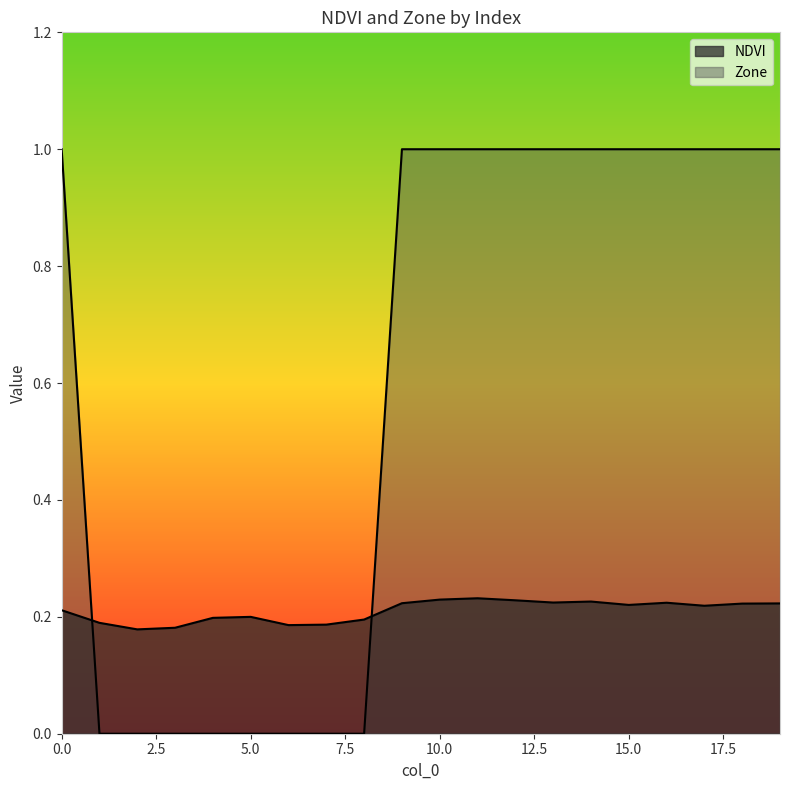

At which category is the sum across all series the highest?

11